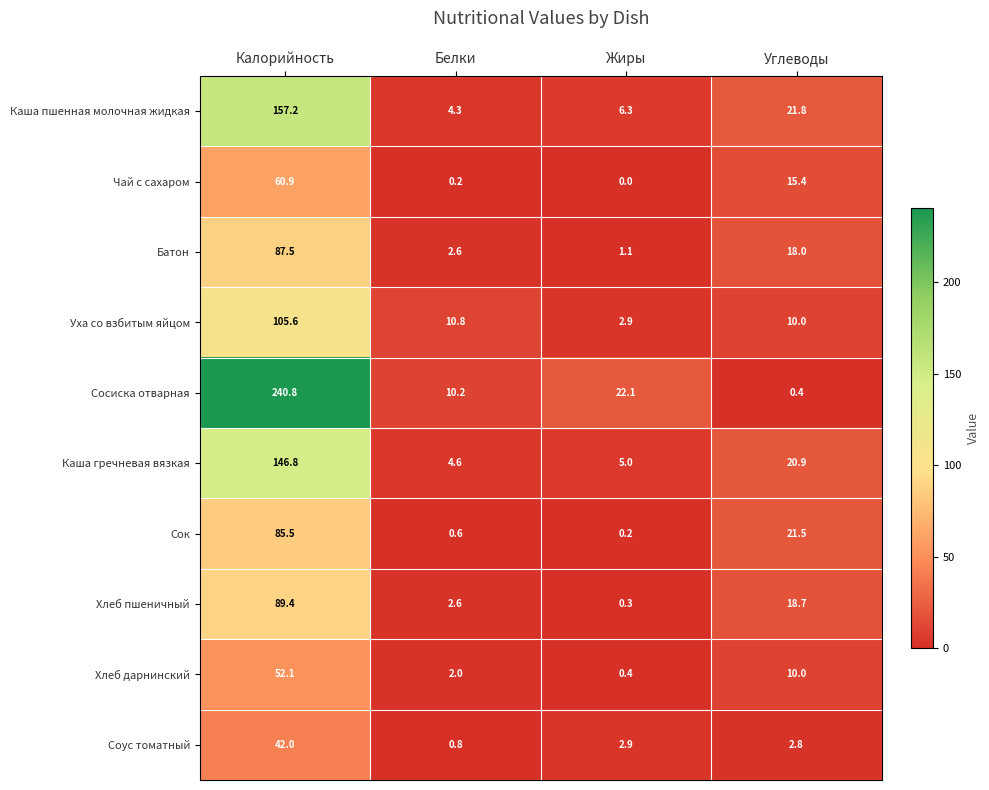

At how many categories does at least one series exceed 60?

1